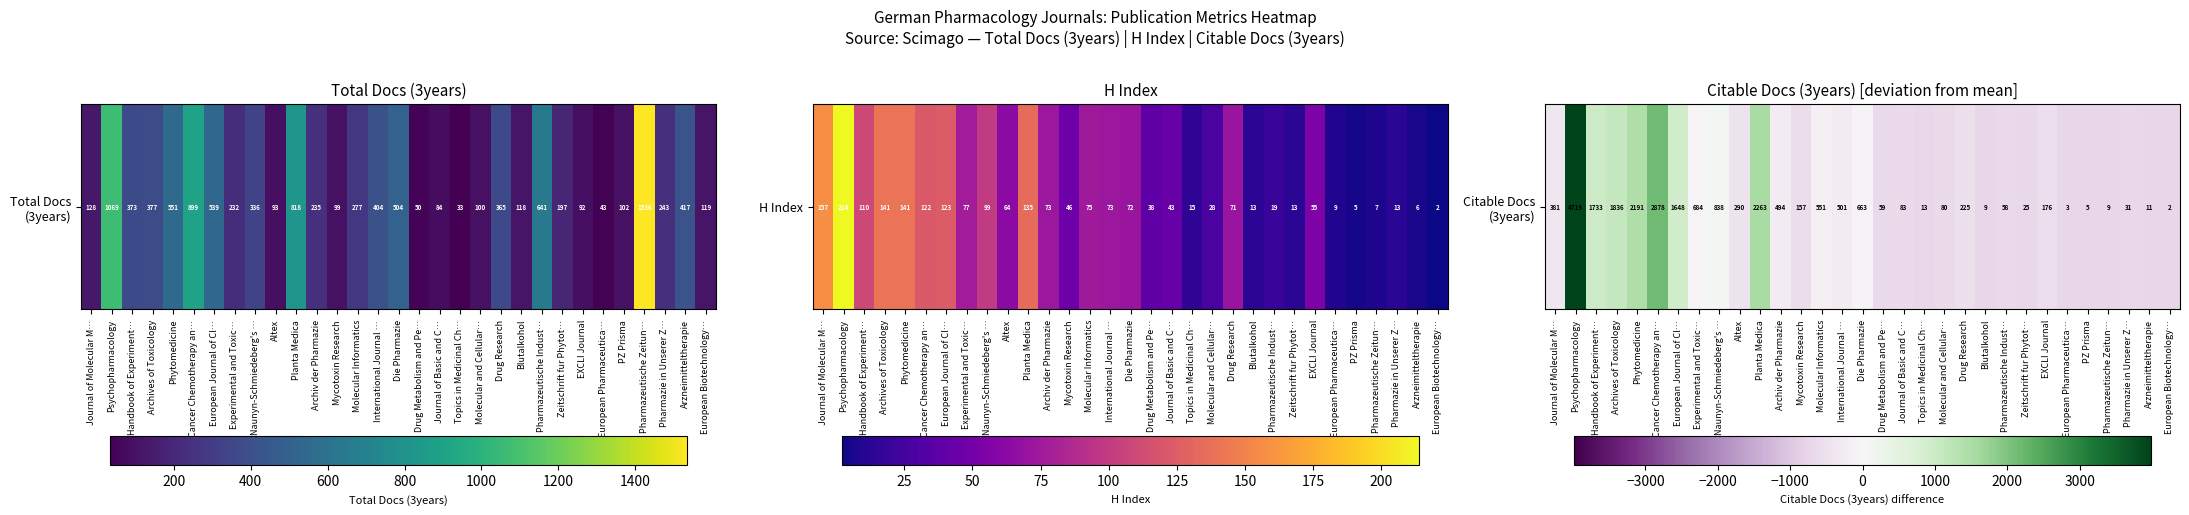

True or false: the data shows -378.7 at Archiv der Pharmazie.

False